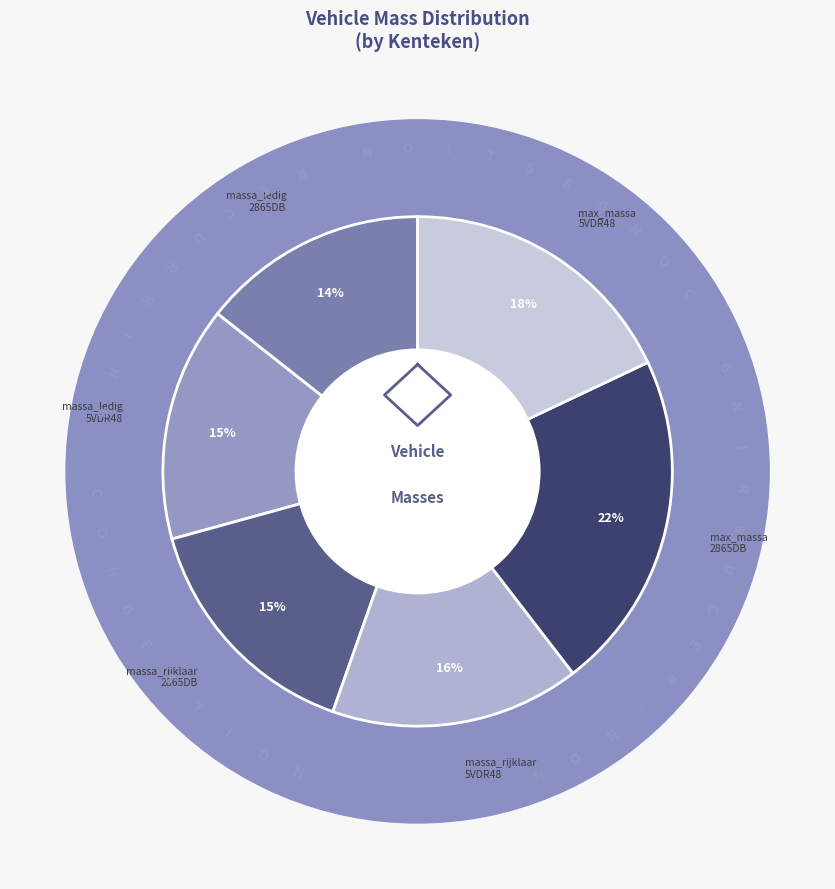

Which category has the smallest portion of the pie?

2865DB